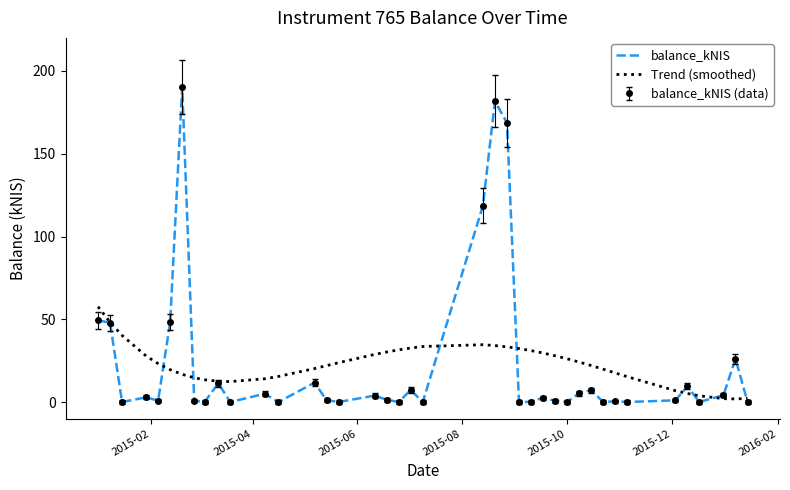

Which series ends up on top after the final intersection of Trend (smoothed) and balance_kNIS?

Trend (smoothed)